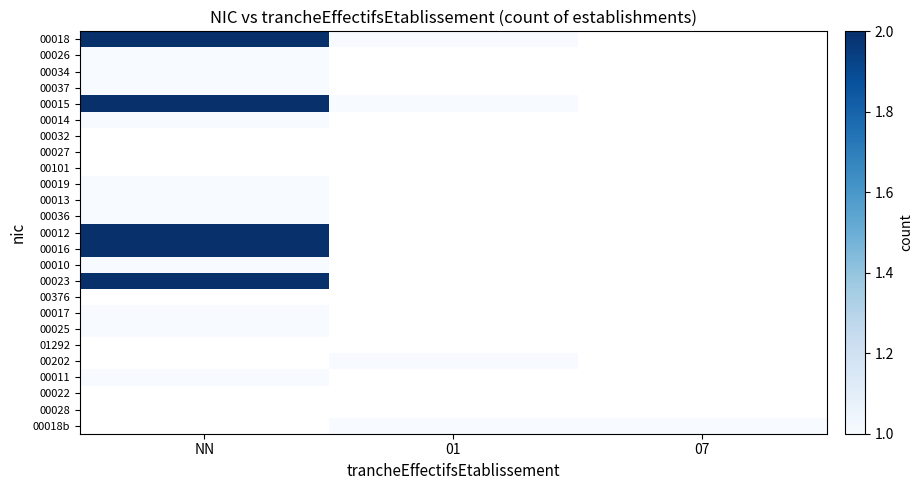

How many values in 00036 are above zero?

1